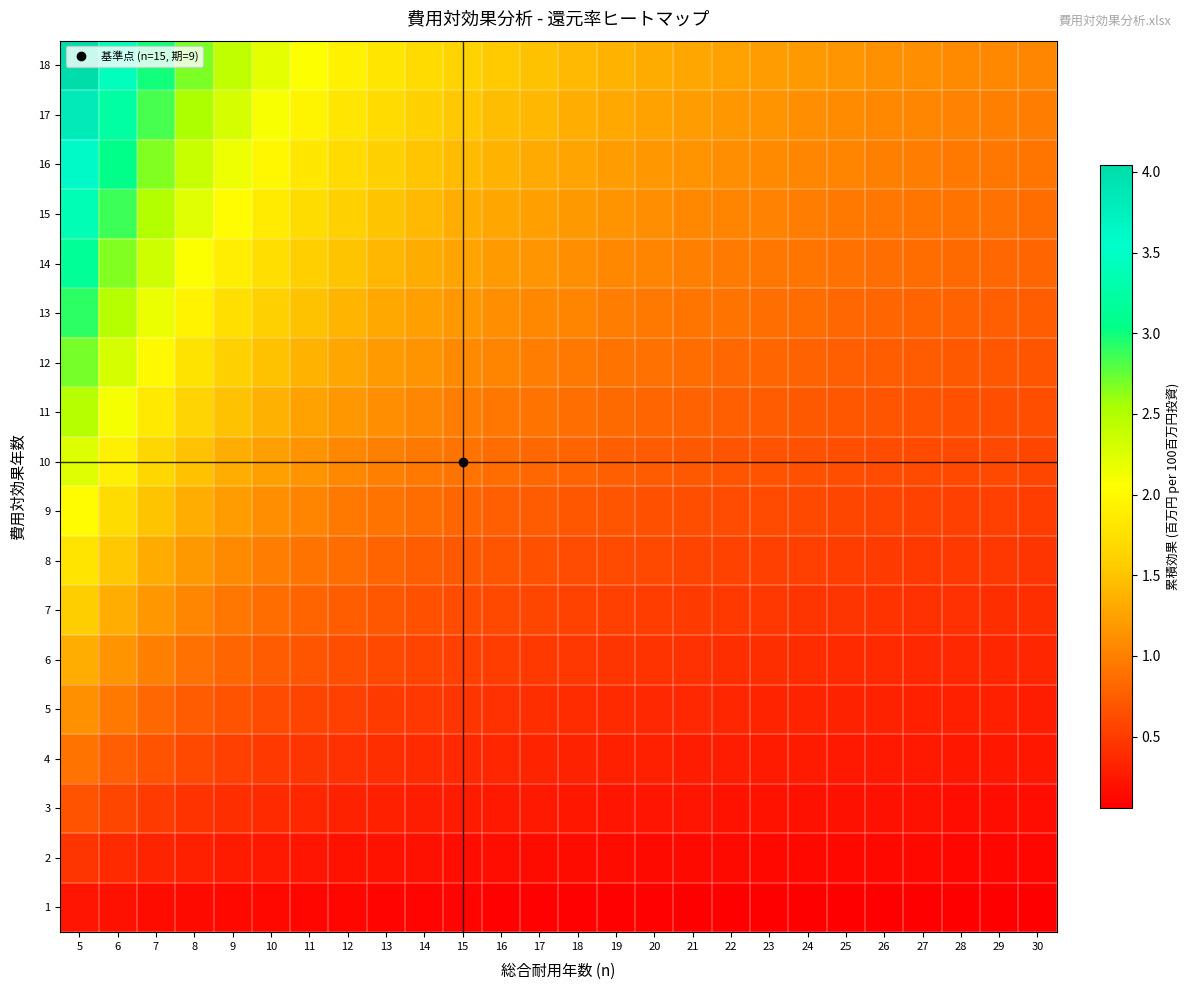

Which has a higher value, 27 or 29?

27